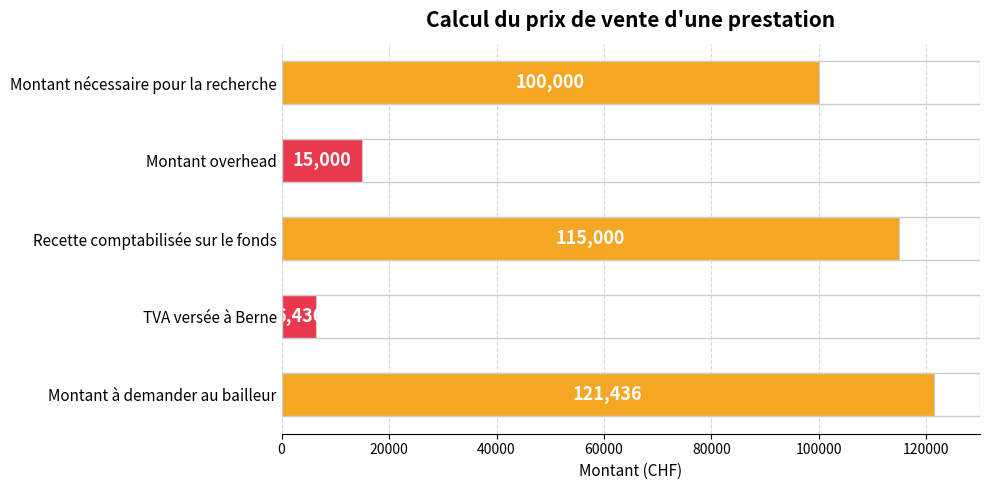

What is the approximate value at Montant overhead?

15000.0